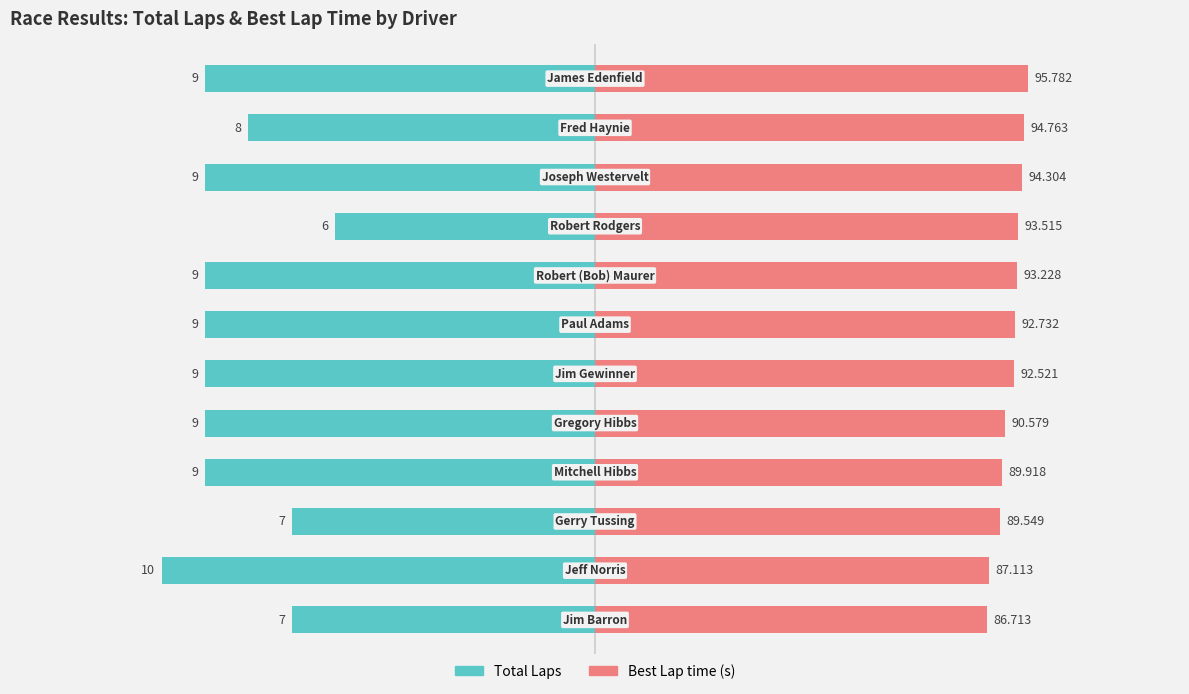

List the series in order of their peak value, highest first.

Best Lap time (s), Total Laps